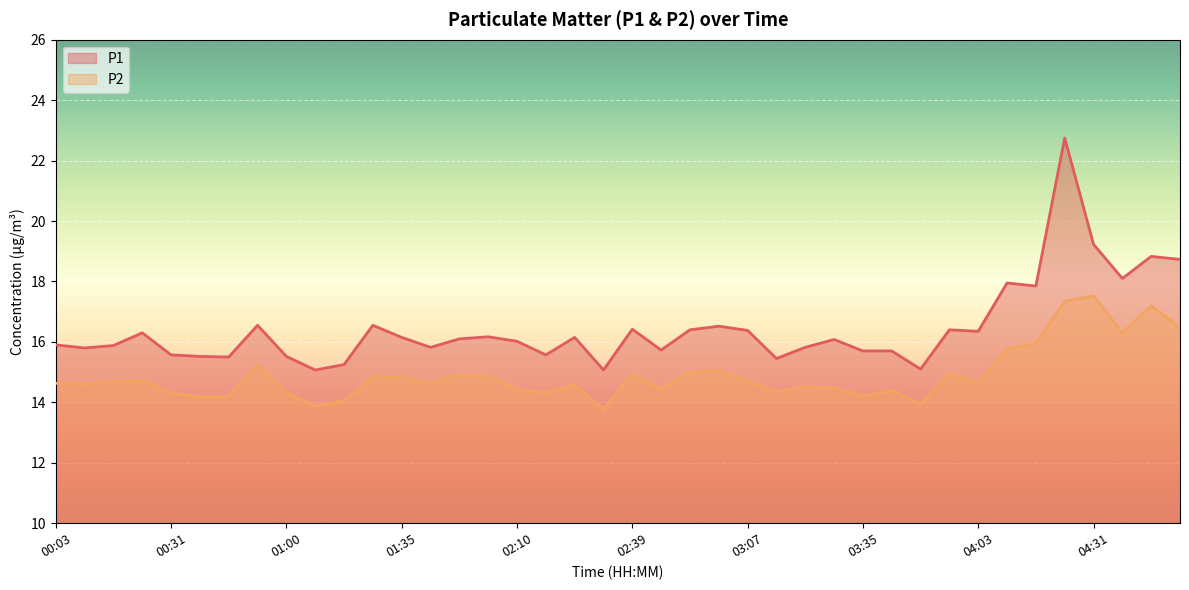

Which has a higher value, 00:31 or 04:38?

04:38